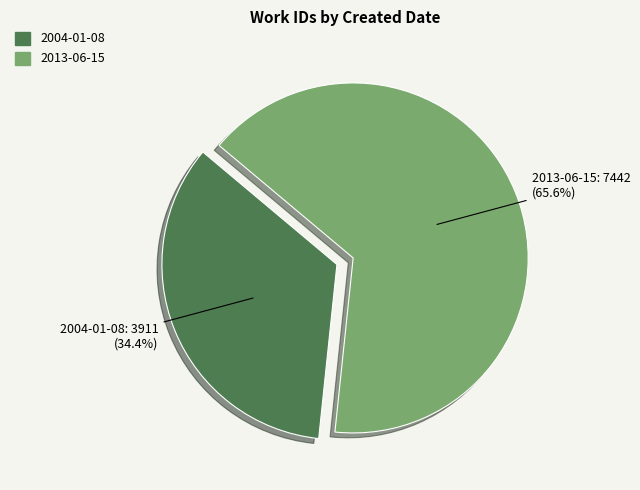

To the nearest percent, what is the difference between the largest and smallest slice percentages?

31%